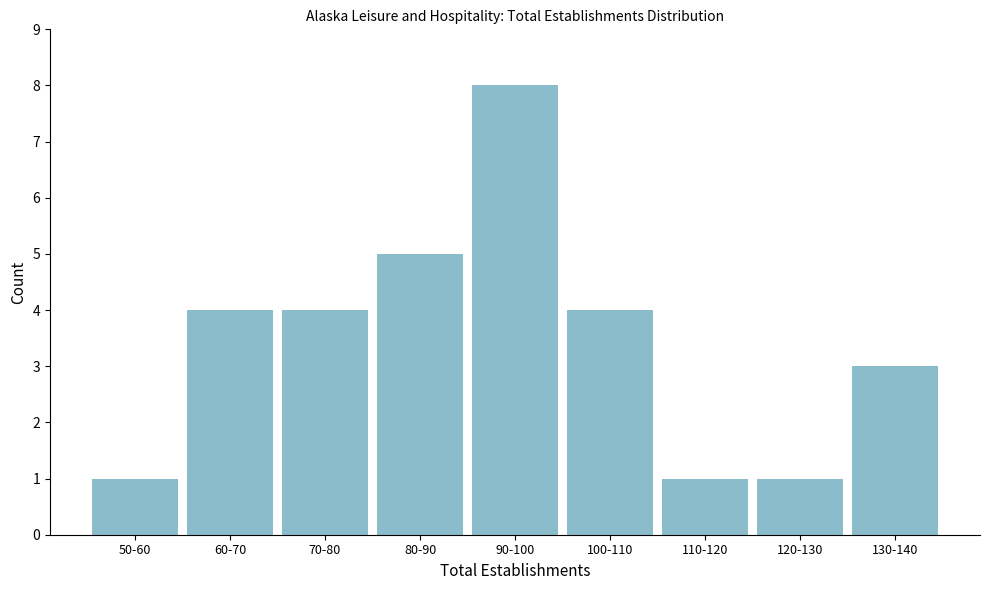

Reading left to right, list all the values displayed in this chart.

1	4	4	5	8	4	1	1	3